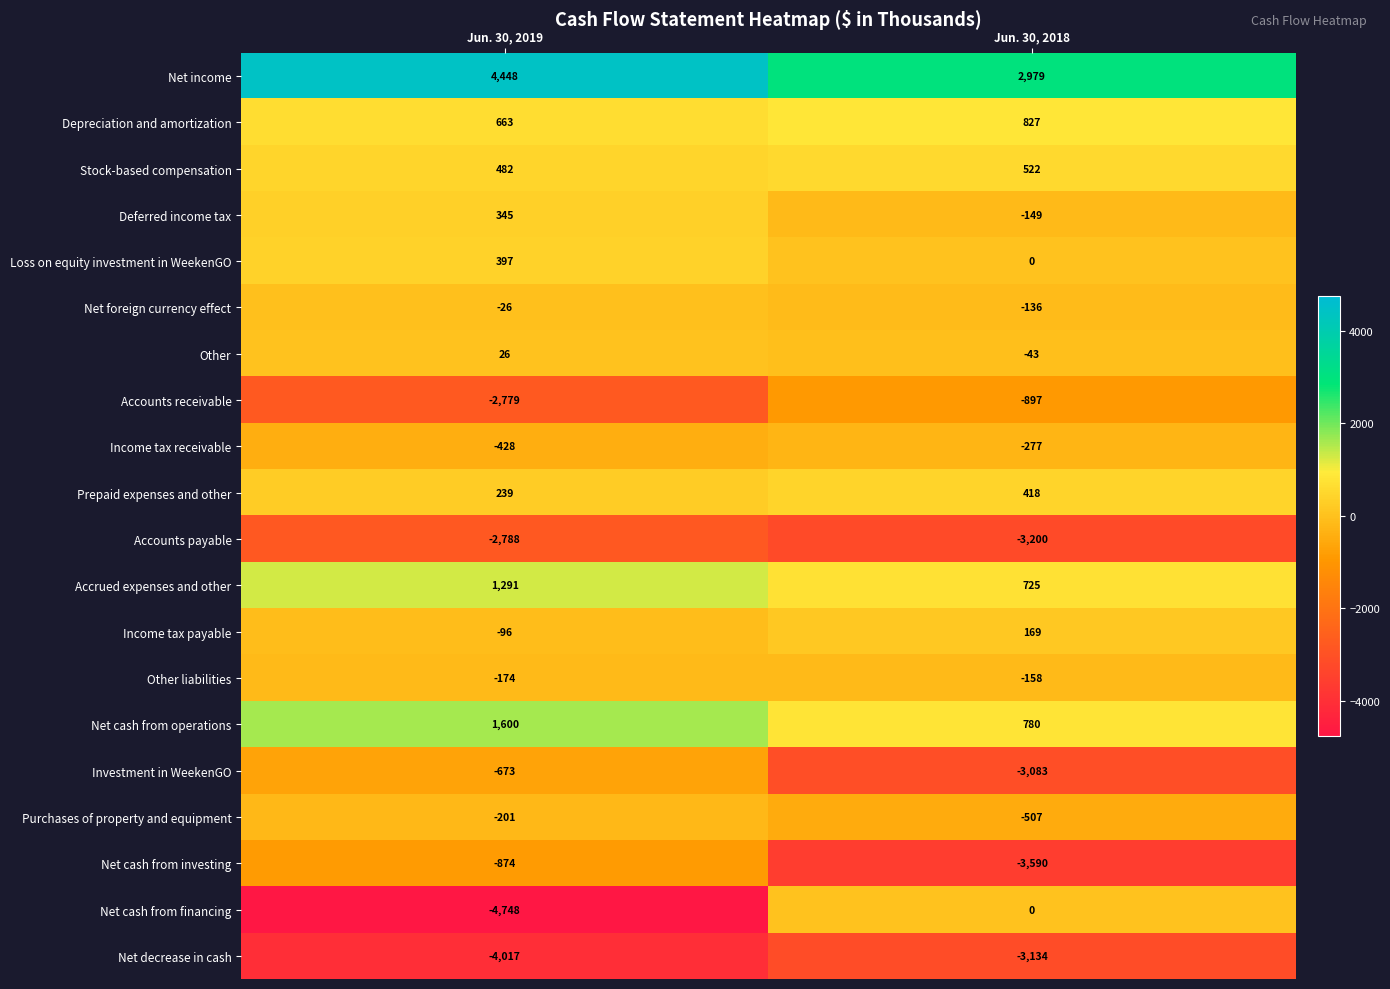

How many series are shown in this chart?

20